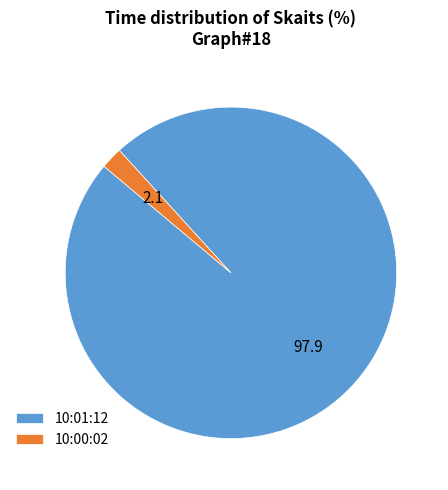

What is the ratio of the value at 10:01:12 to the value at 10:00:02?

46.0